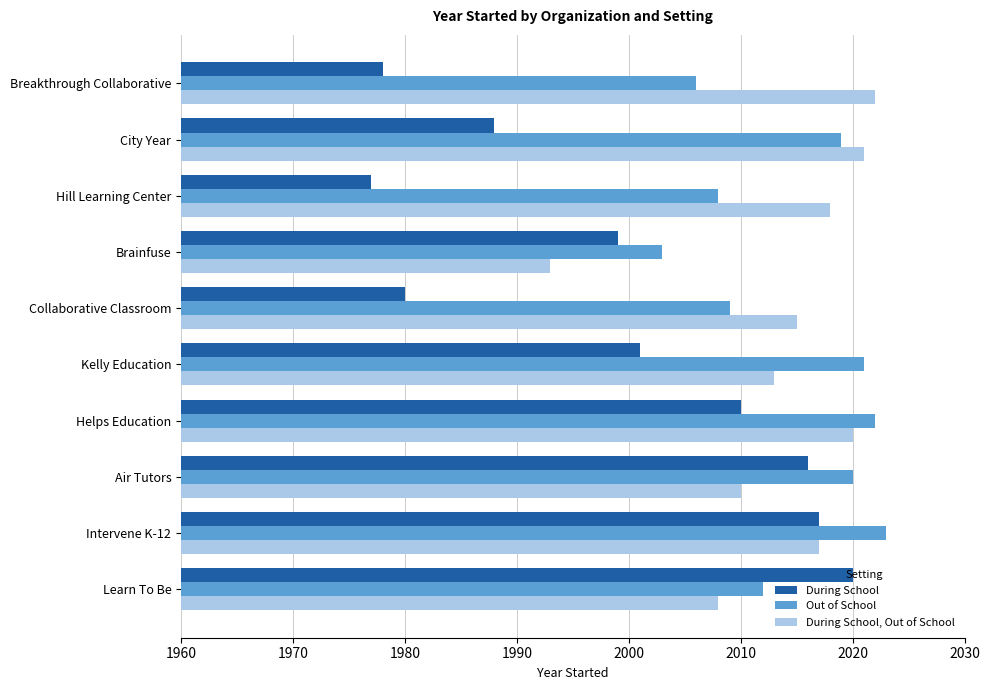

At which label does During School, Out of School reach its minimum?

Brainfuse